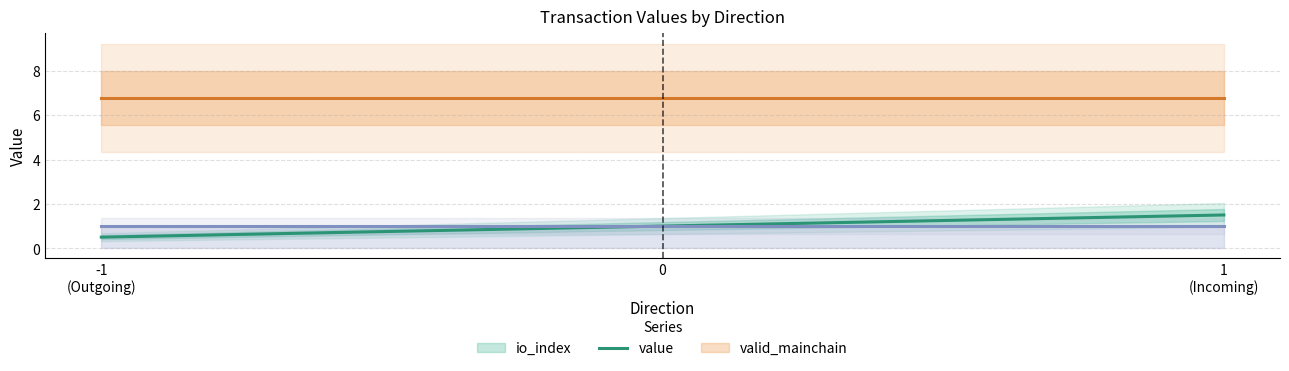

After their last crossing, which series has the higher values: io_index or valid_mainchain?

valid_mainchain